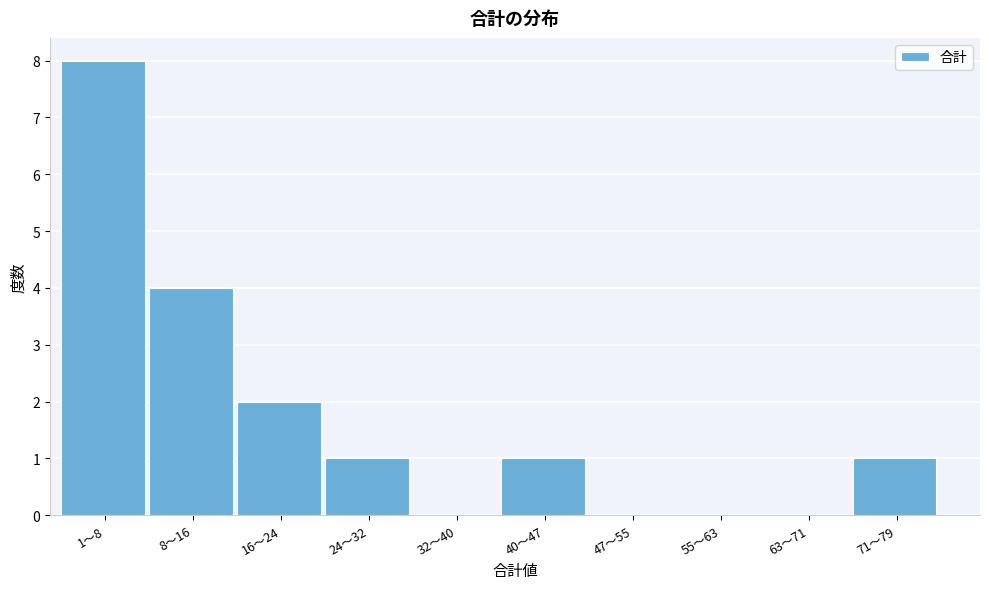

Reading right to left, extract all data points from this chart.

71～79=1	63～71=0	55～63=0	47～55=0	40～47=1	32～40=0	24～32=1	16～24=2	8～16=4	1～8=8